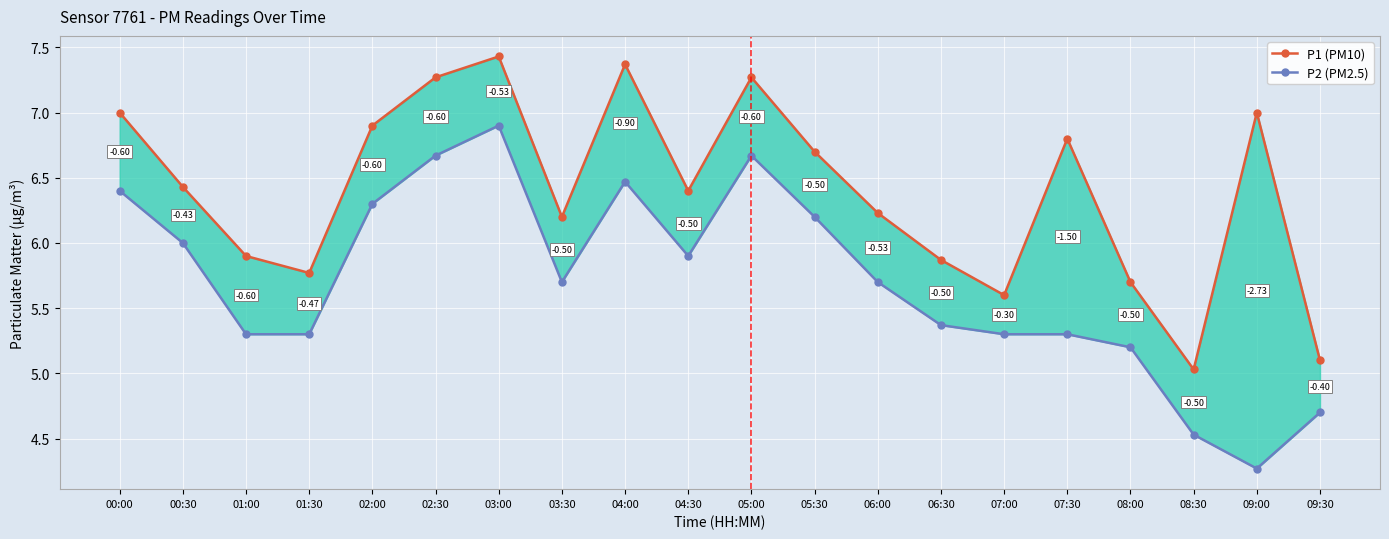

What are all the series names shown in the legend?

P1 (PM10), P2 (PM2.5)